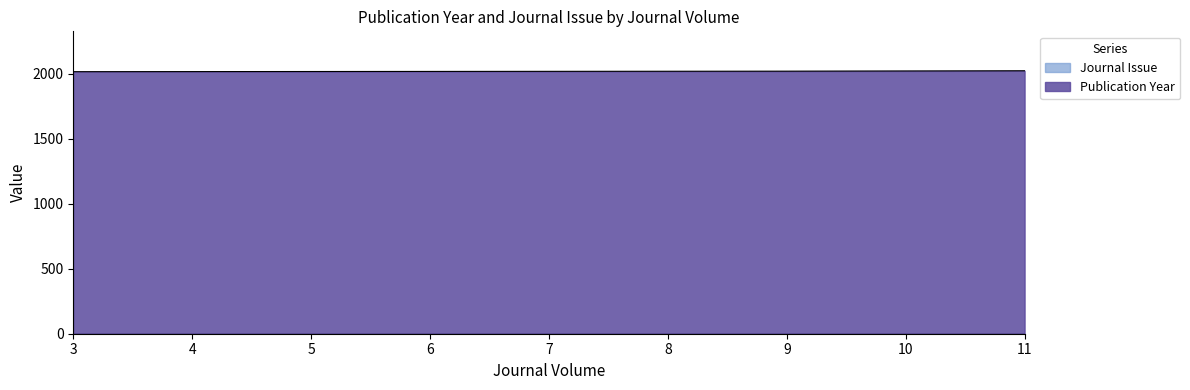

How many lines are shown in the chart?

2